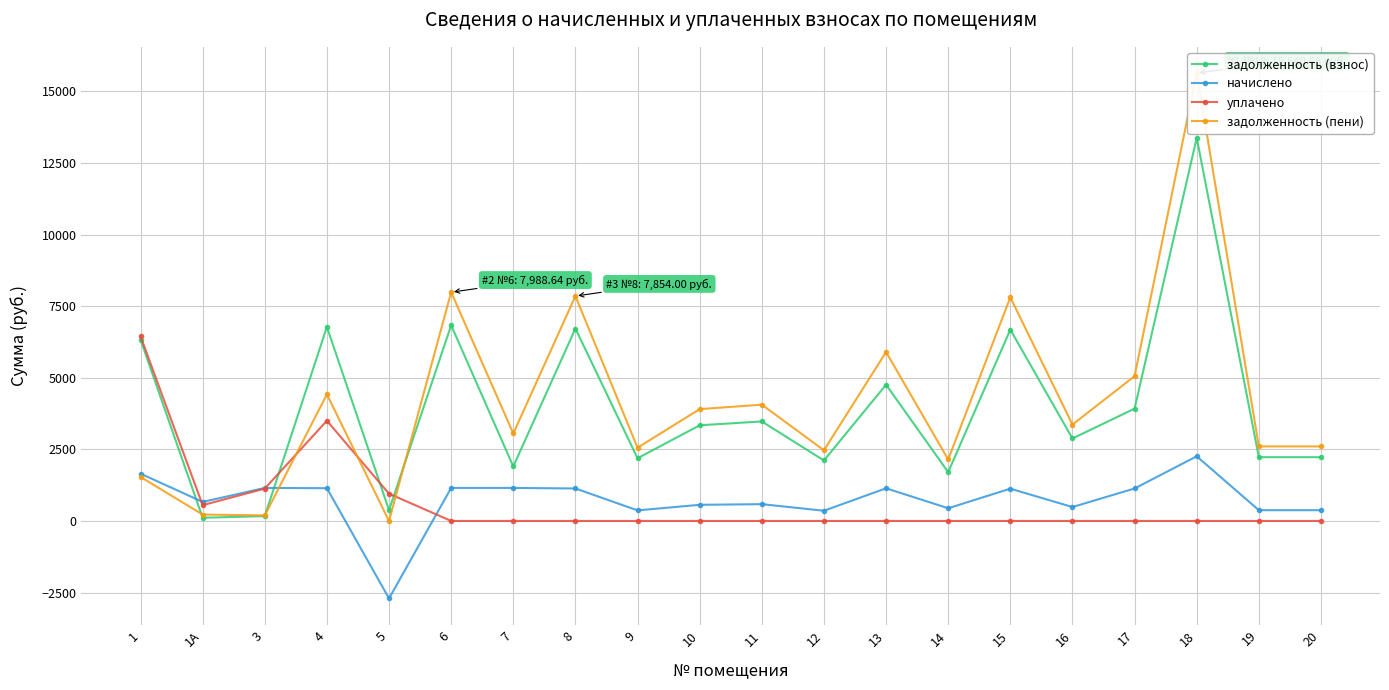

Between 9 and 18, which series saw the biggest shift?

задолженность (пени)